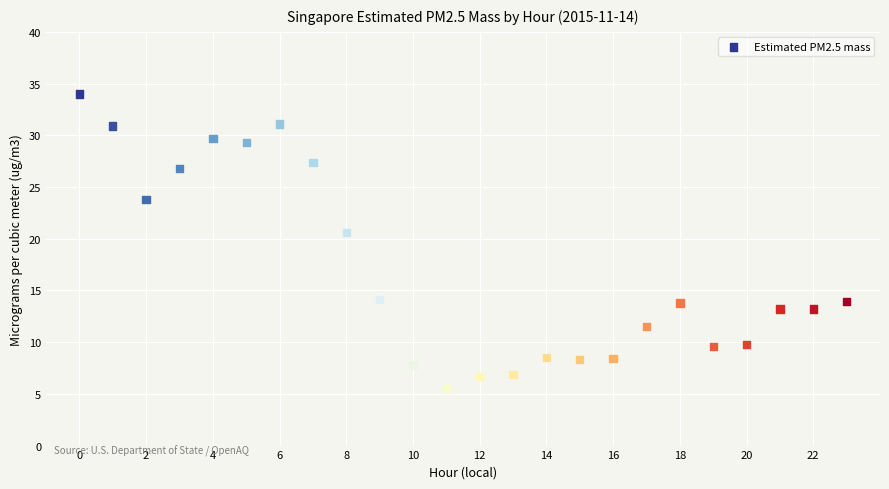

What Y value in the scatter plot is closest to 19?

20.6